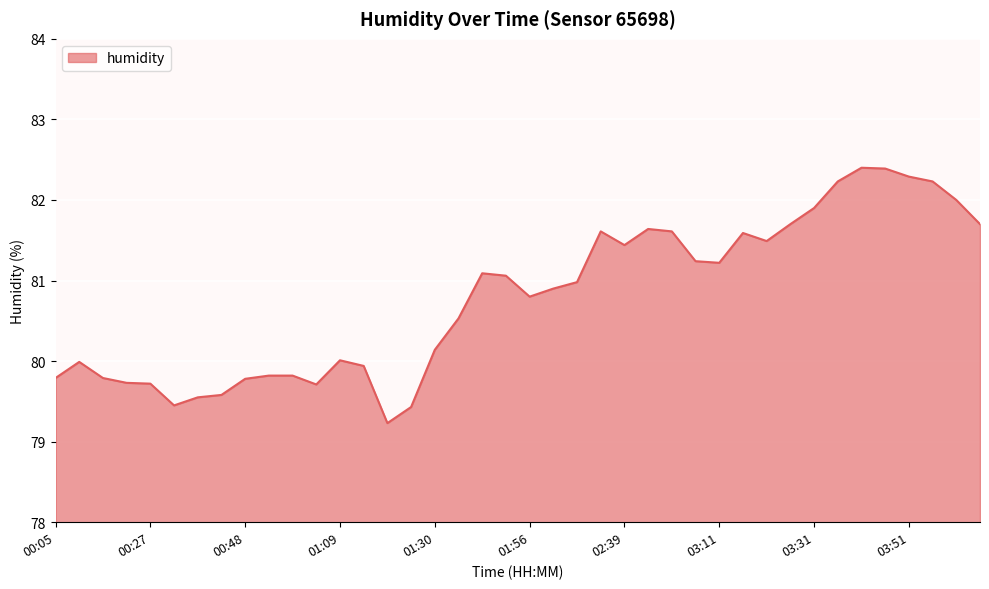

What is the minimum value shown in the chart?

79.2